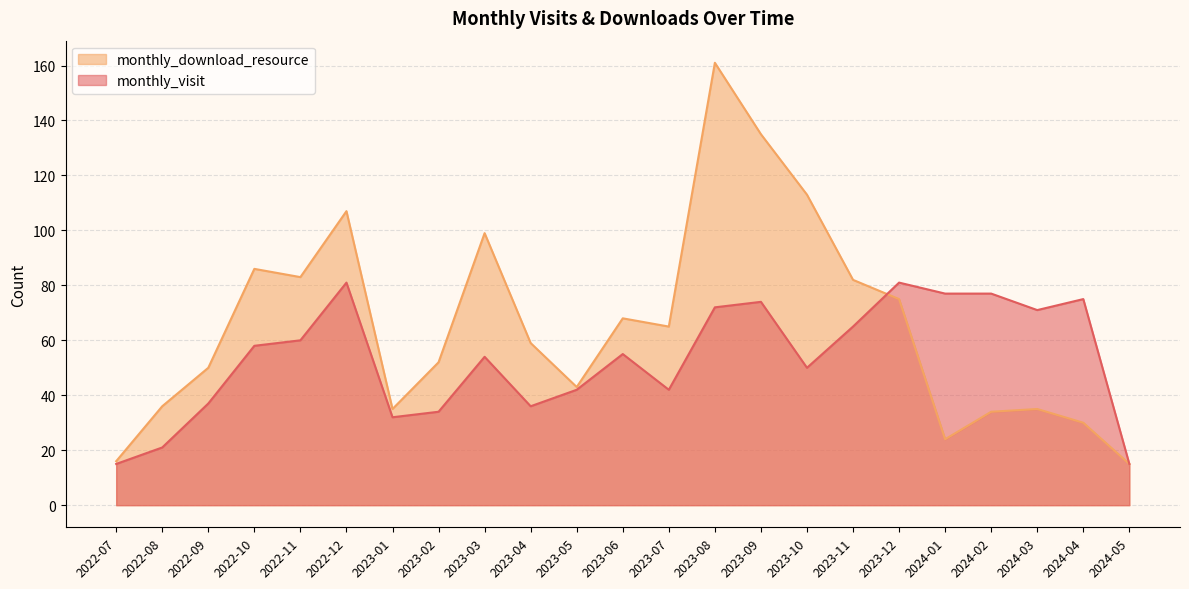

True or false: monthly_download_resource has more than 1 points higher than both neighbors.

True